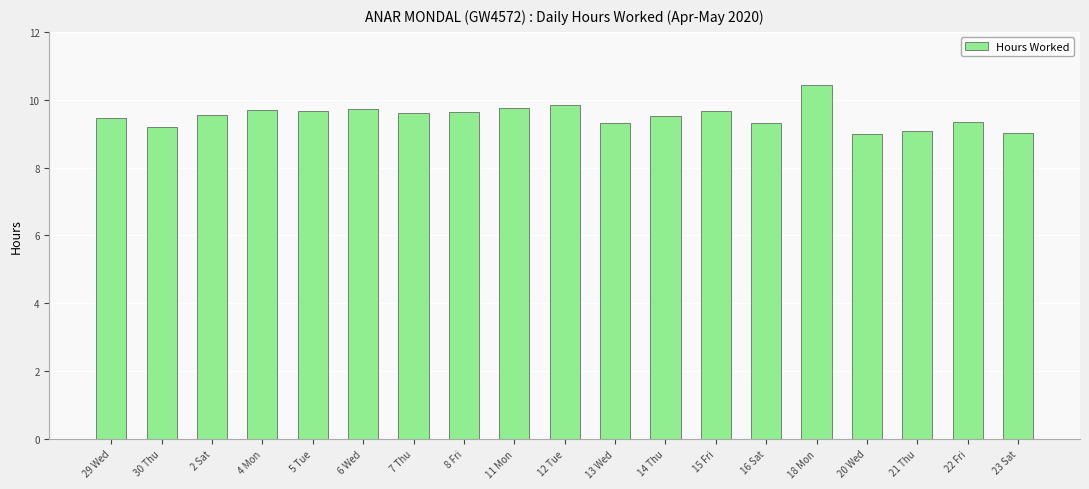

What is the label of the 1st bar from the left?

29 Wed